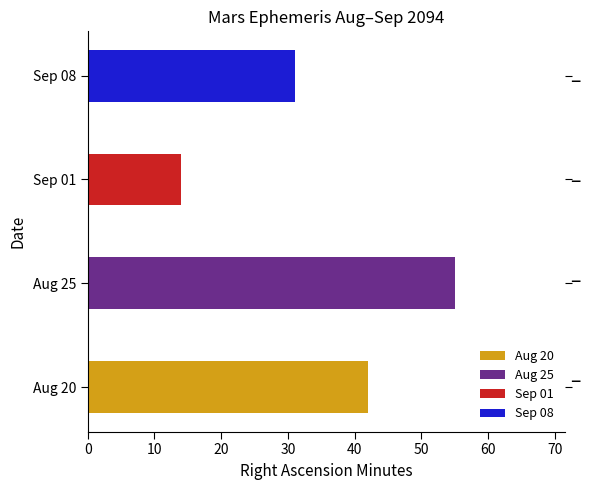

At which label is the value closest to 34?

Sep 08